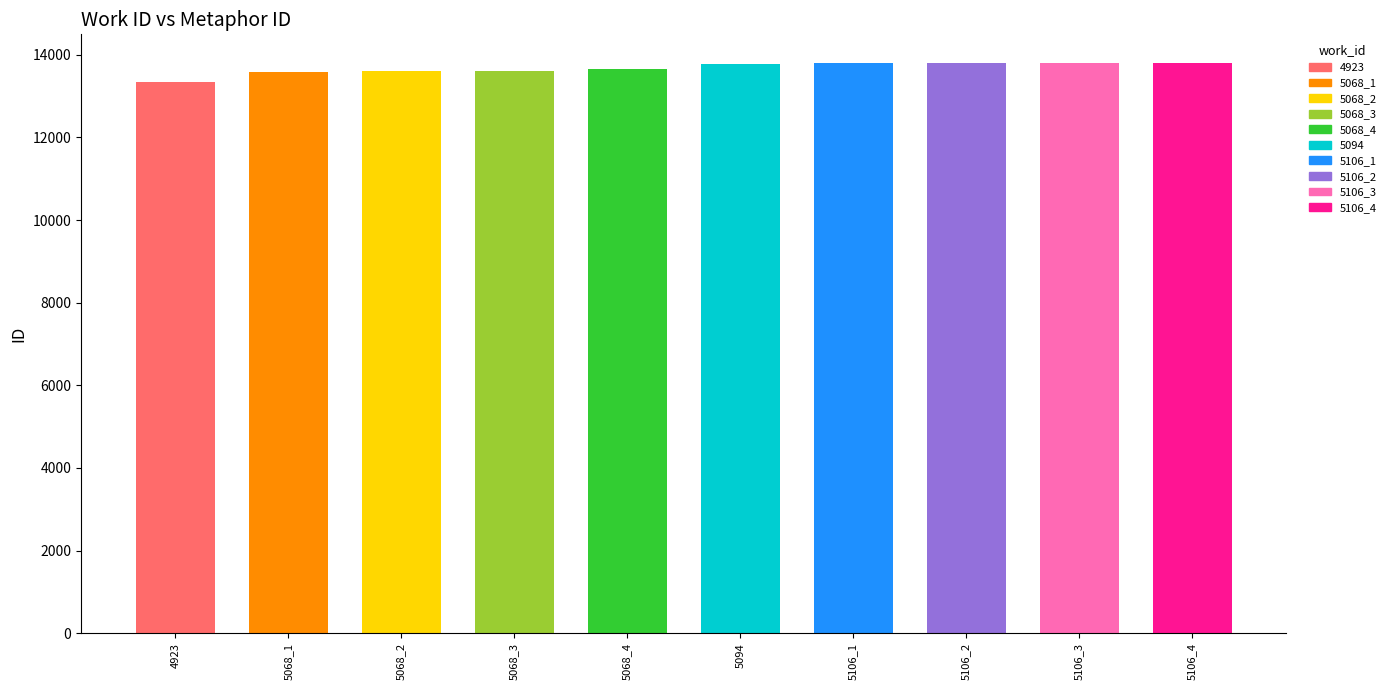

What is the difference between the maximum and second lowest values?

212